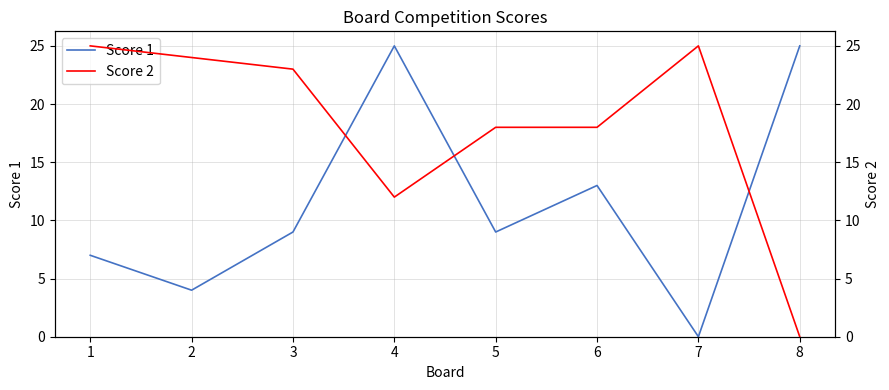

What is the sum of all Score 2 values?

145